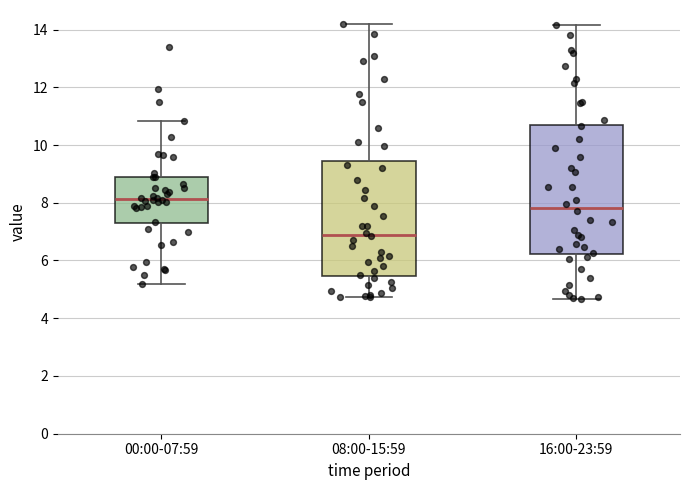

Comparing the boxes themselves (not the whiskers), which one is the tallest?

16:00-23:59